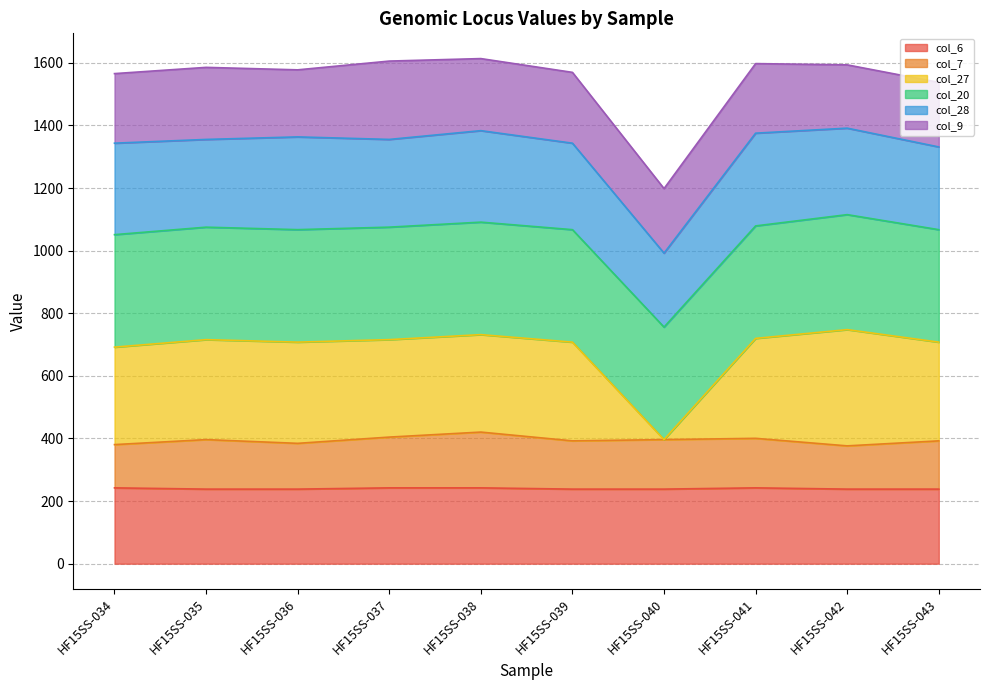

How many lines are shown in the chart?

6